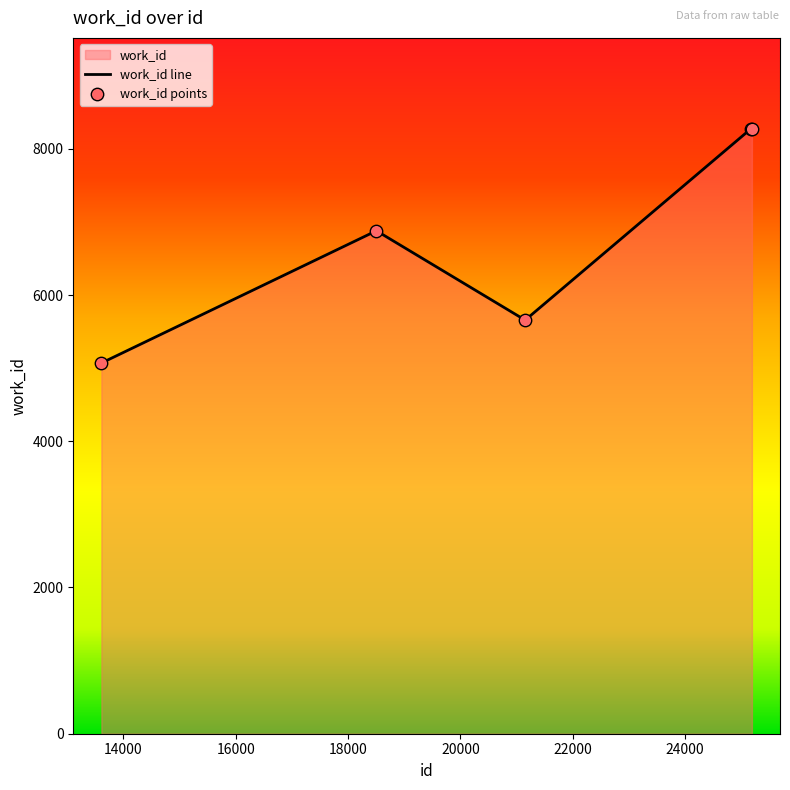

What is the ratio of the value at 18505 to the value at 25189?

0.8